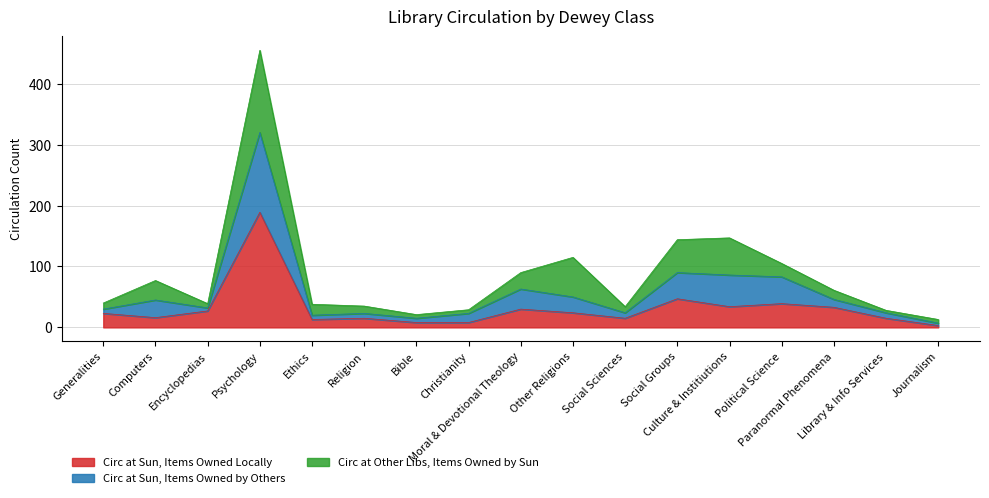

The value of Circ at Sun, Items Owned Locally at Library & Info Services is 22. True or false?

False